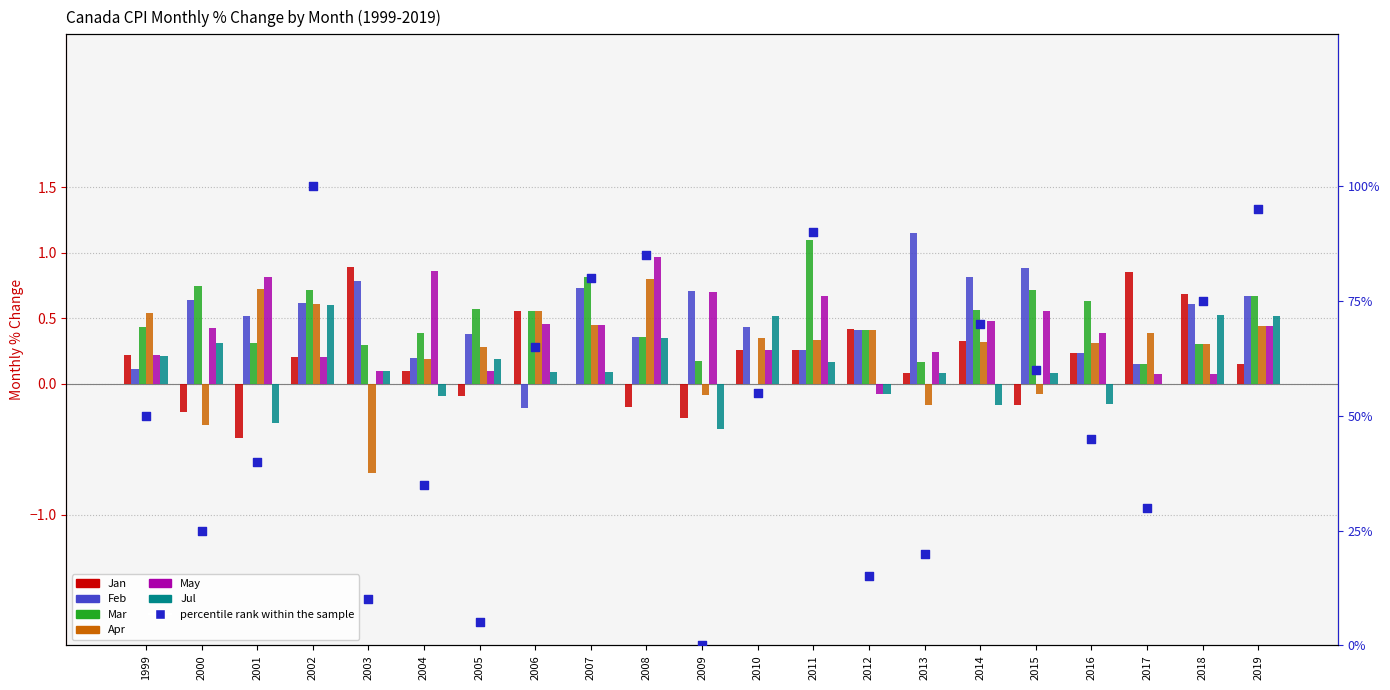

Which series has the largest total across all categories?

Feb